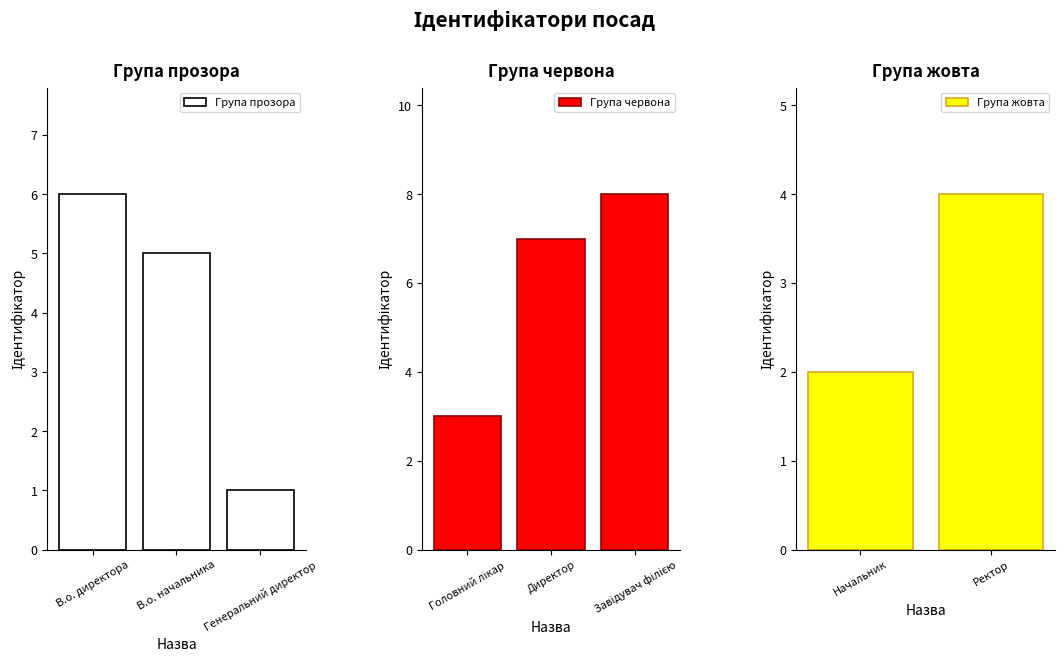

The value at Генеральний директор is 1. True or false?

True